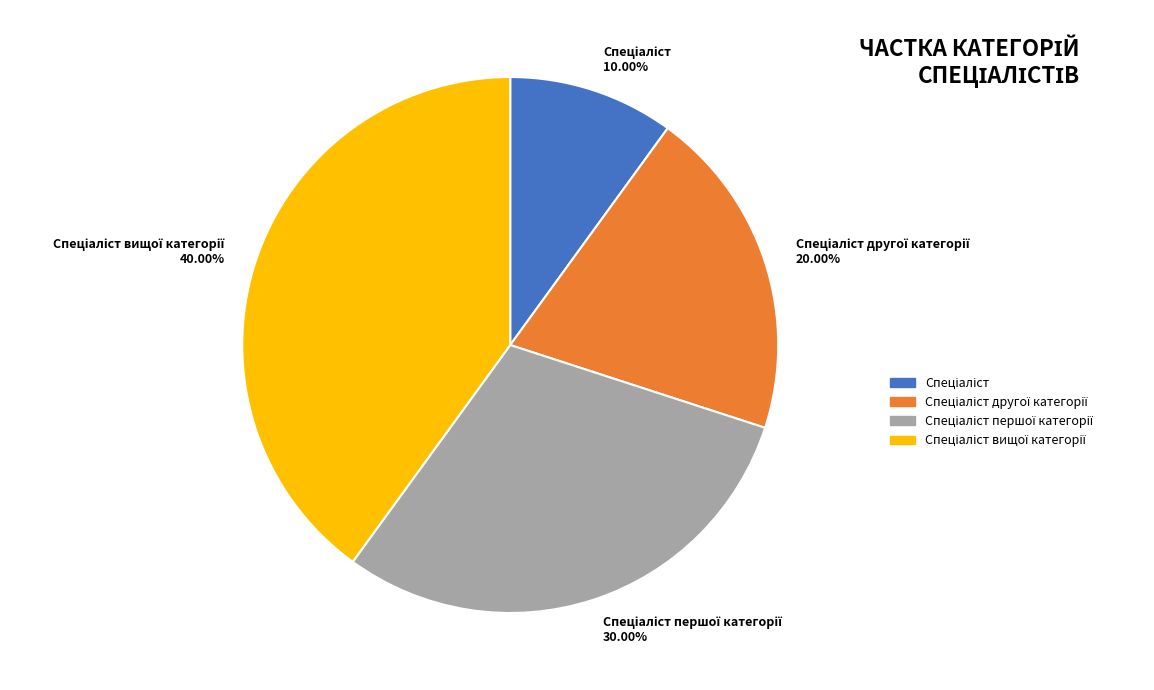

How many slices are in this pie chart?

4